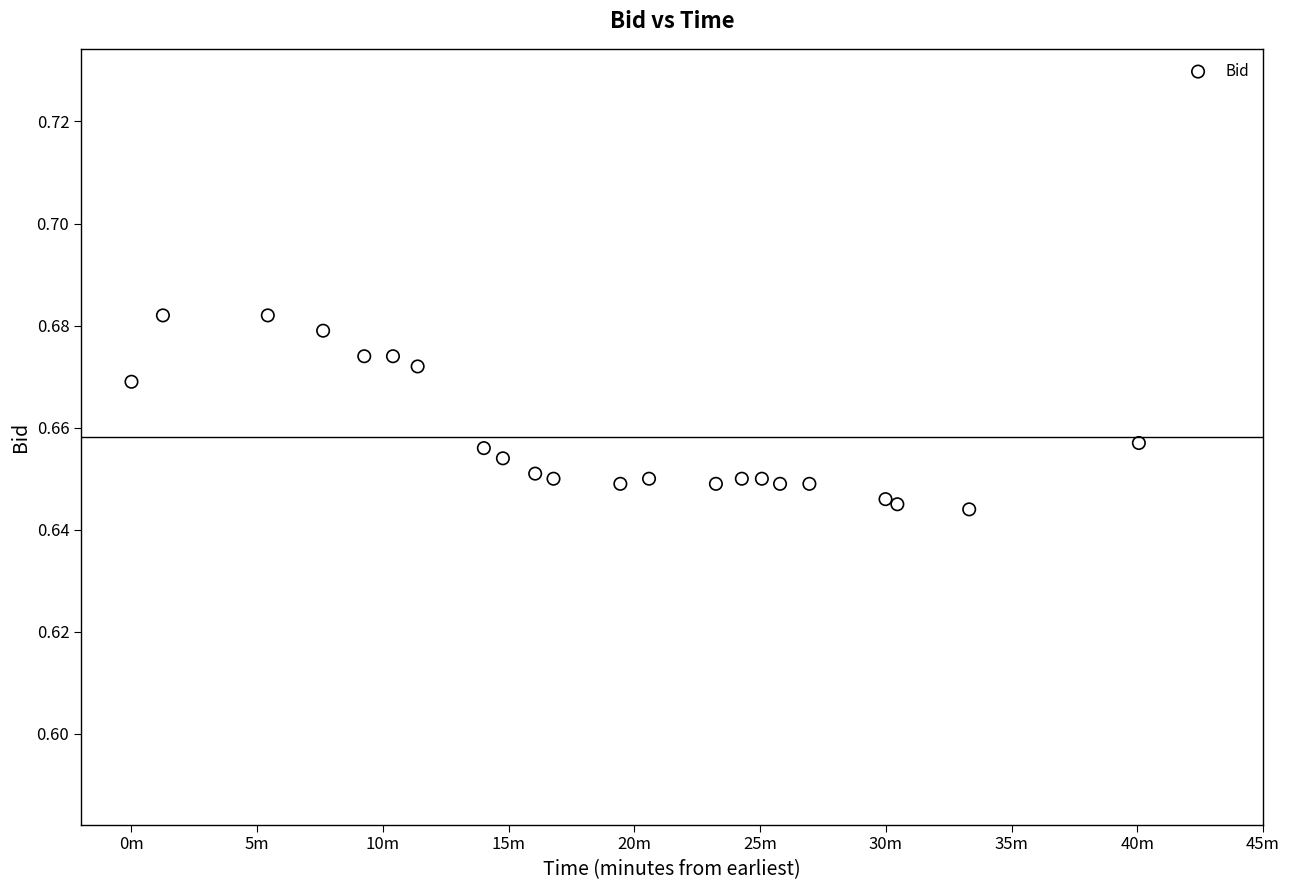

What is the range of X values (max minus min)?

40.1